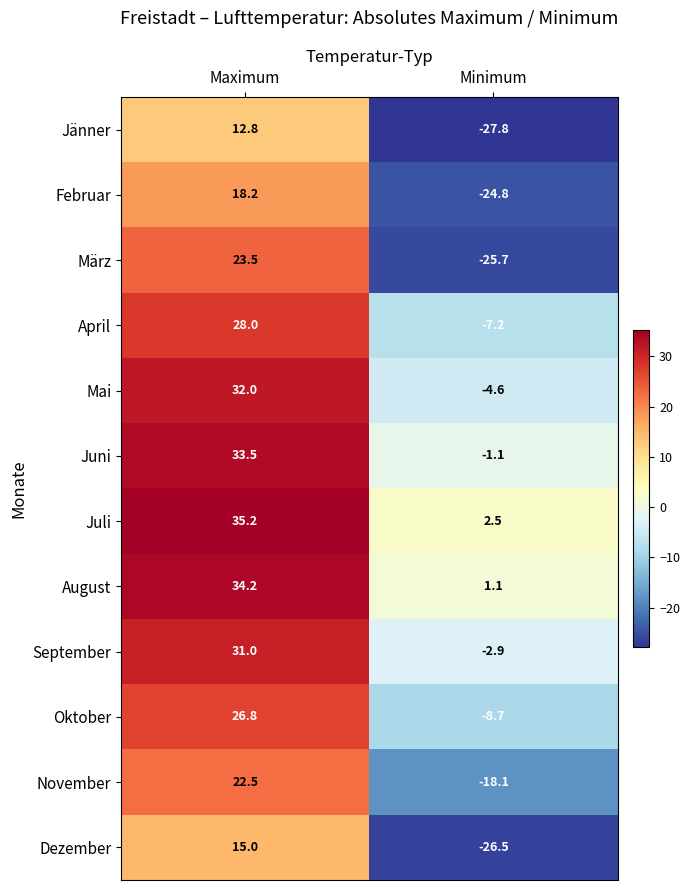

At which category does the chart reach its peak across all series?

Maximum